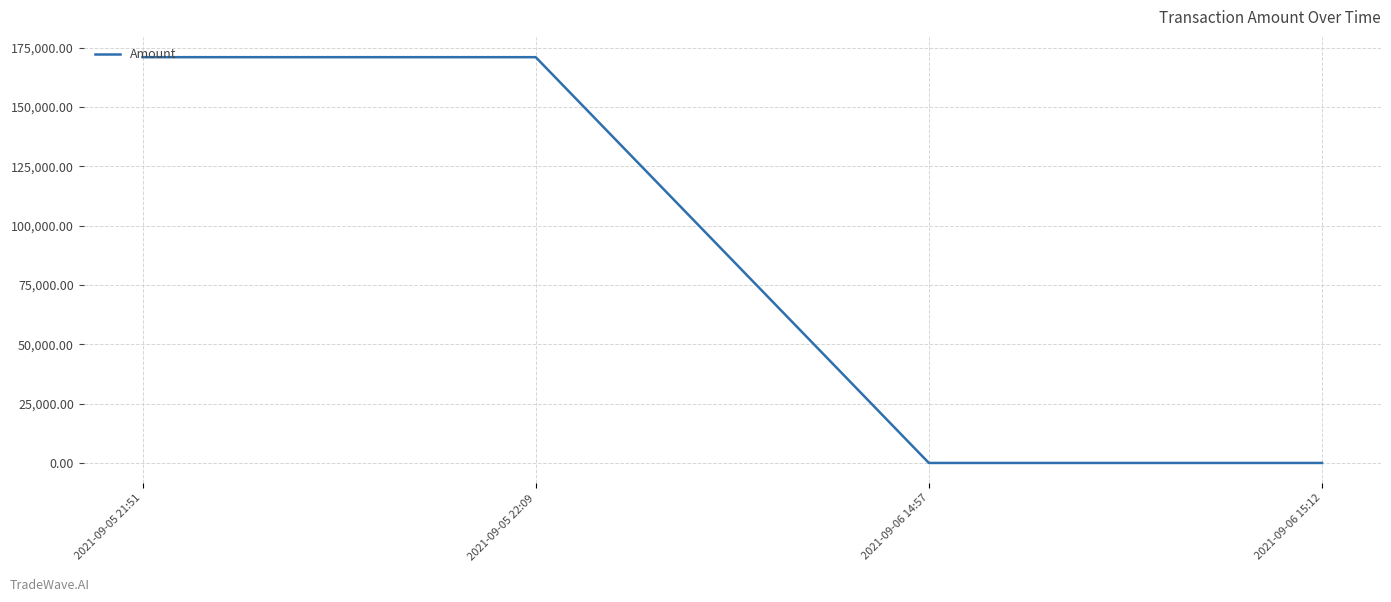

Approximately how many times larger is the value at 2021-09-05 21:51 compared to 2021-09-06 15:12?

5261.5